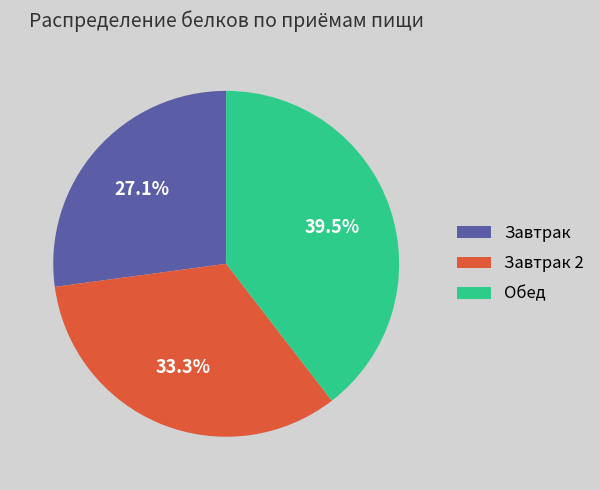

What is the ratio of the value at Завтрак to the value at Завтрак 2?

0.8